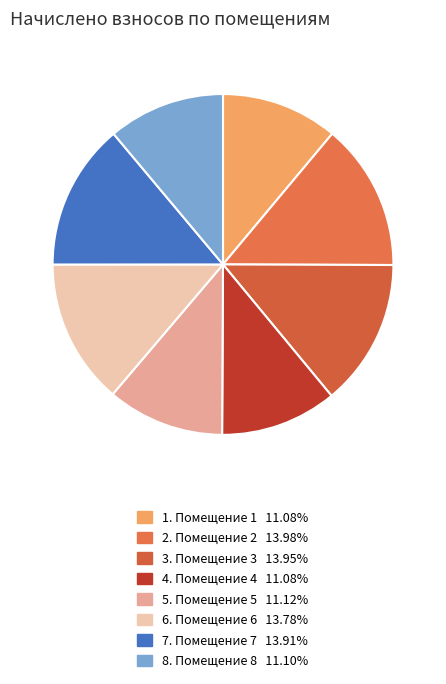

How many segments does this pie chart have?

8